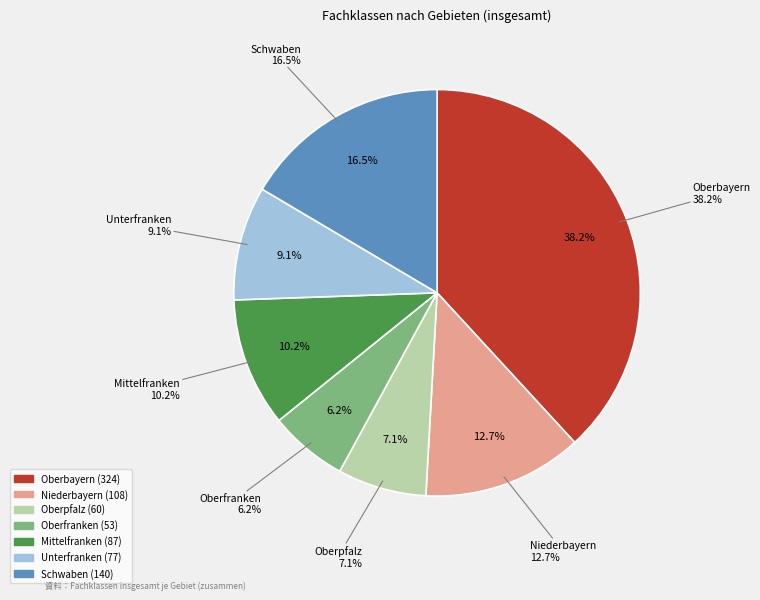

What is the change in value from Oberpfalz to Schwaben?

+80